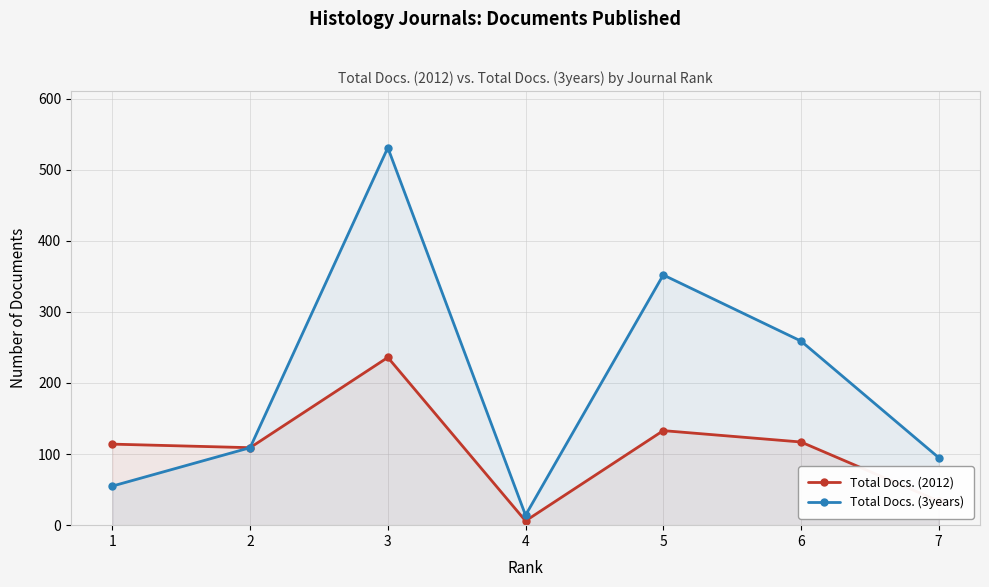

True or false: Total Docs. (3years) has a value of 352 at 5.

True